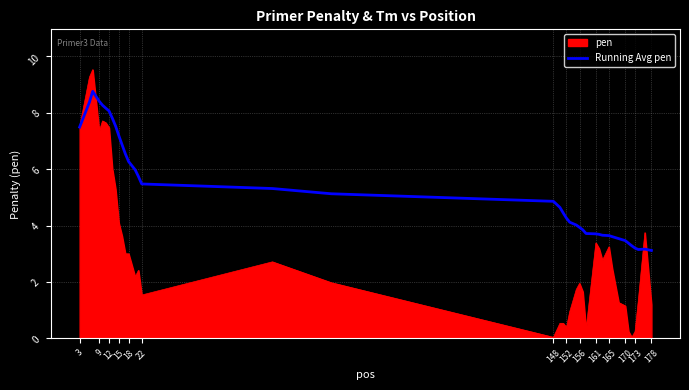

Rank the series by their average value, from lowest to highest.

pen, Running Avg pen